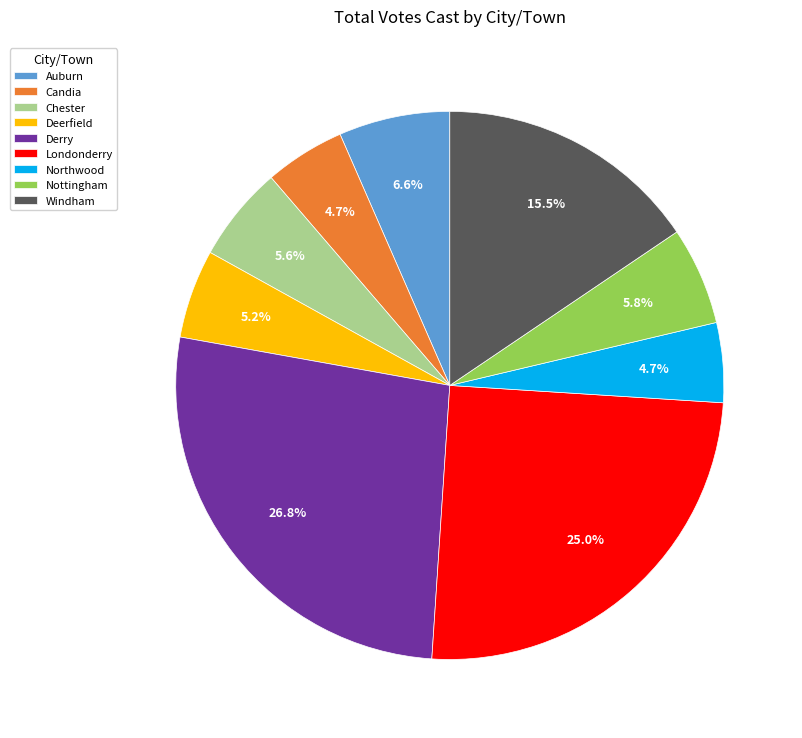

The Nottingham slice represents 6% of the pie. True or false?

True